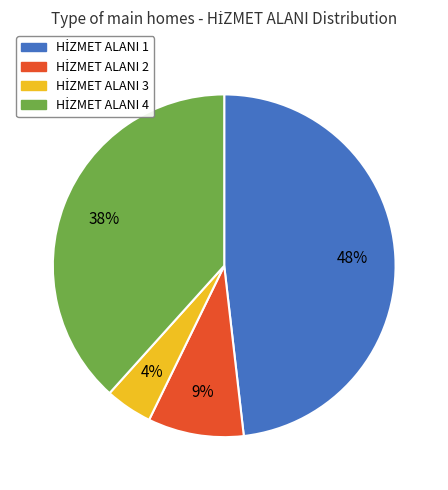

To the nearest percent, what is the difference between the largest and smallest slice percentages?

44%